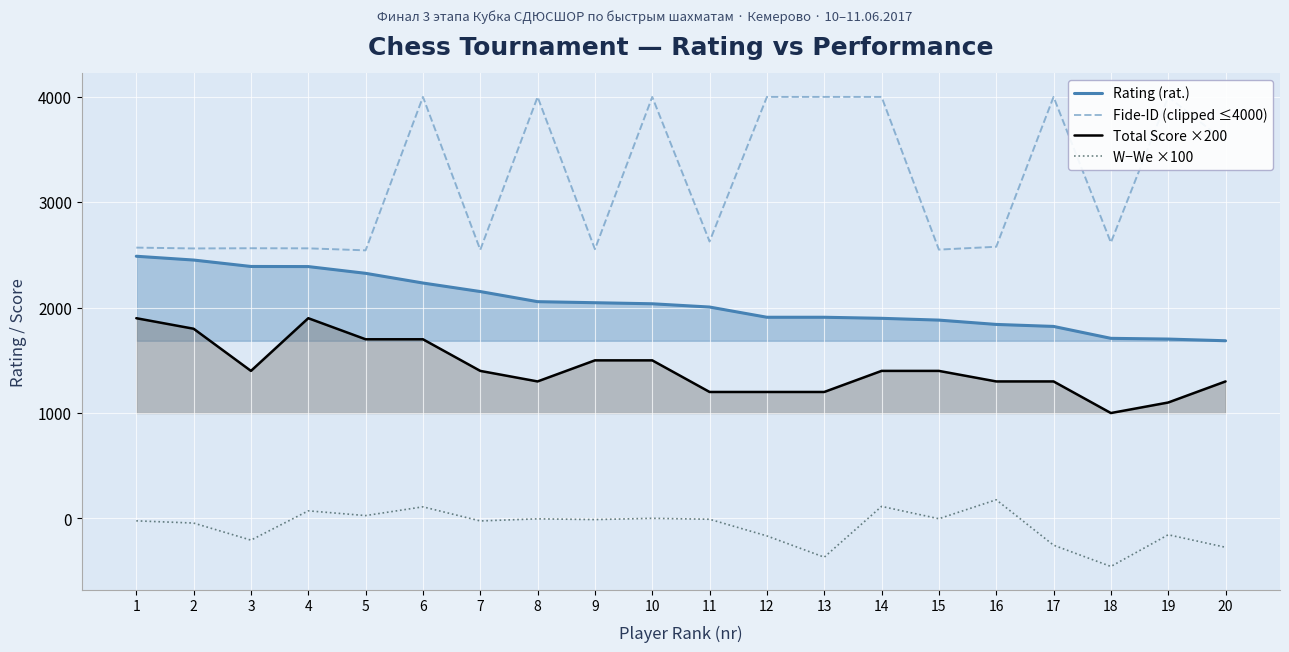

Which series changed the most between 7 and 19?

Fide-ID (clipped ≤4000)